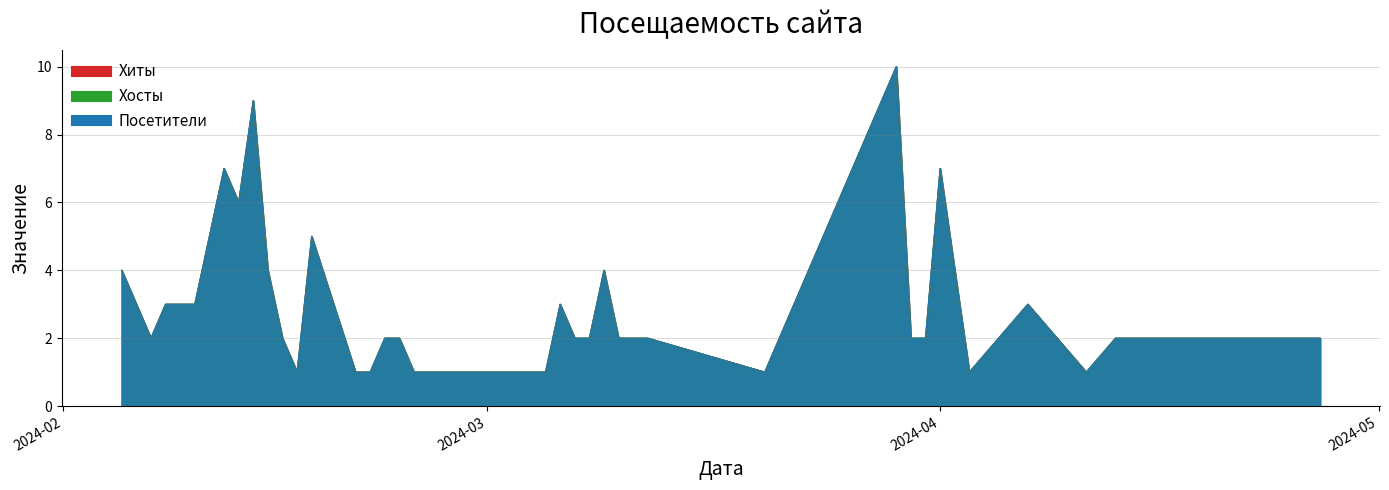

At which category is the sum across all series the highest?

2024-03-29